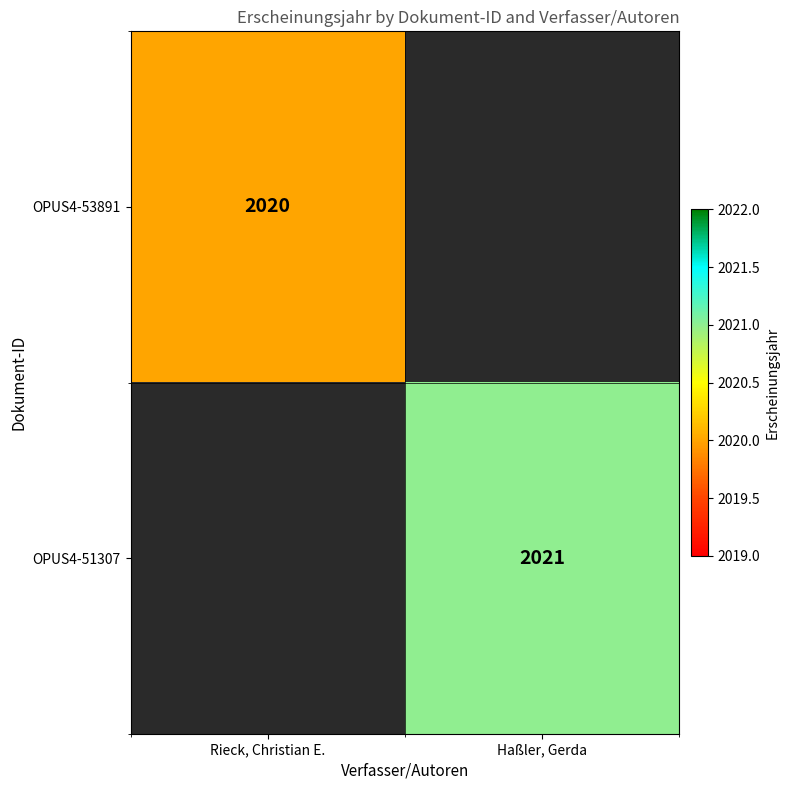

True or false: OPUS4-53891 has a value of 2020 at Rieck, Christian E..

True